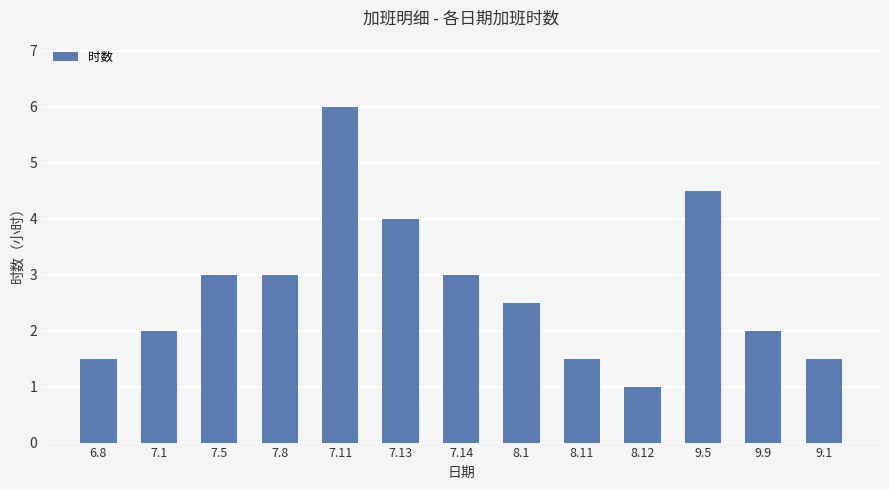

Count the number of data series in this chart.

1